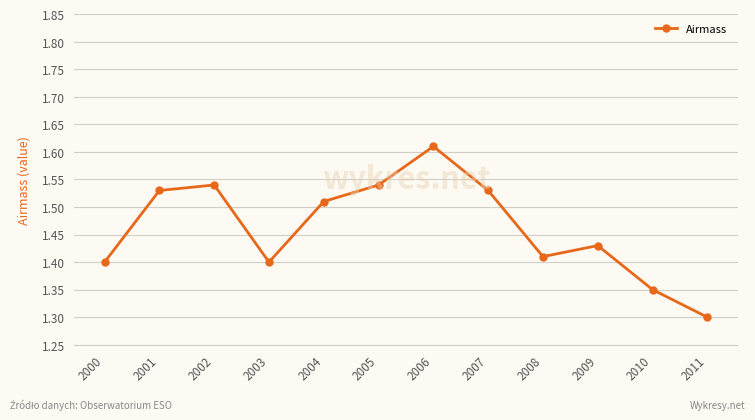

Count the values in the range 1 to 2.

12